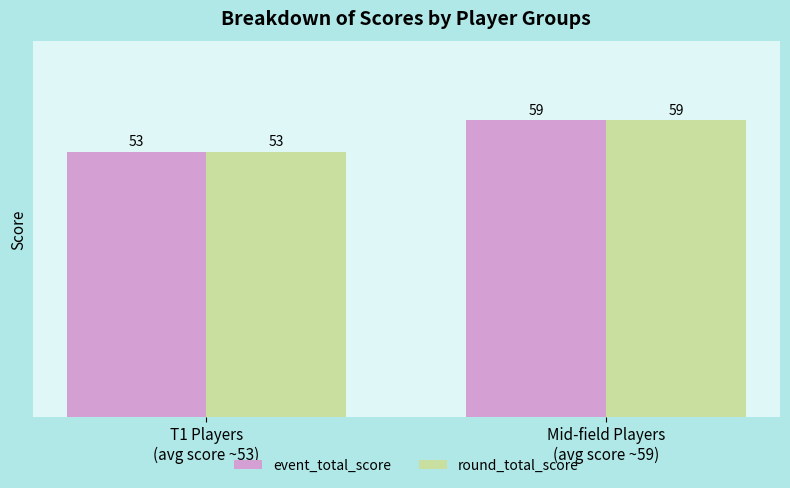

What is the minimum value shown in the chart?

53.0